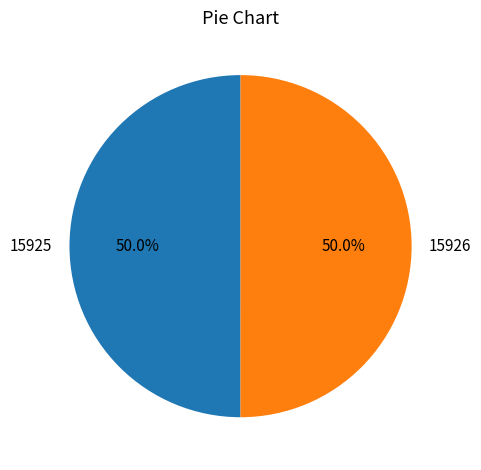

Combined, what portion of the pie is 15925 and 15926?

100.0%